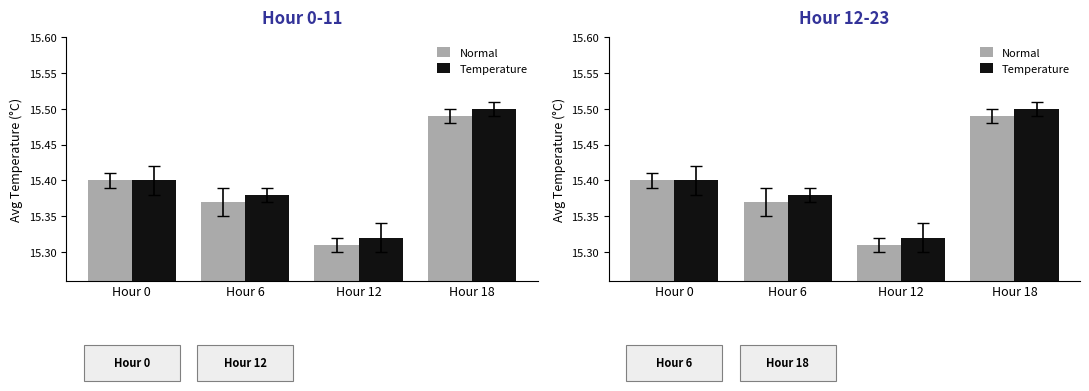

Is it true that Normal equals 23.3 at Hour 0?

False